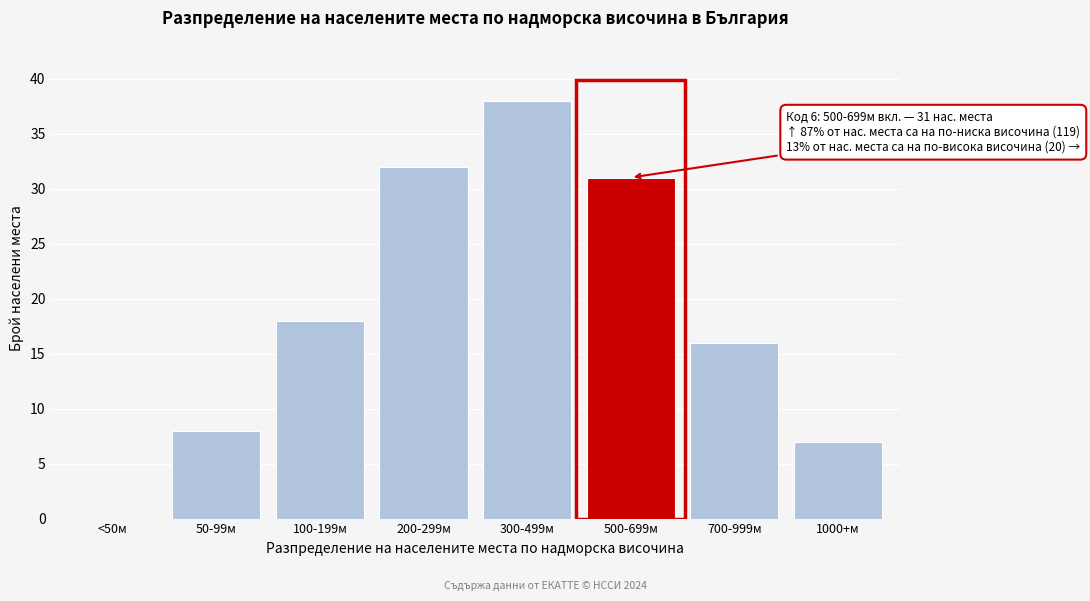

Reading right to left, extract all data points from this chart.

1000+м=7	700-999м=16	500-699м=31	300-499м=38	200-299м=32	100-199м=18	50-99м=8	<50м=0